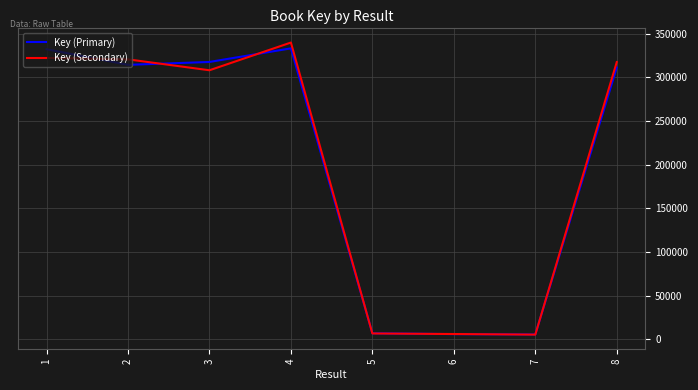

What is the spread (max minus min) of values at 1?

9967.4